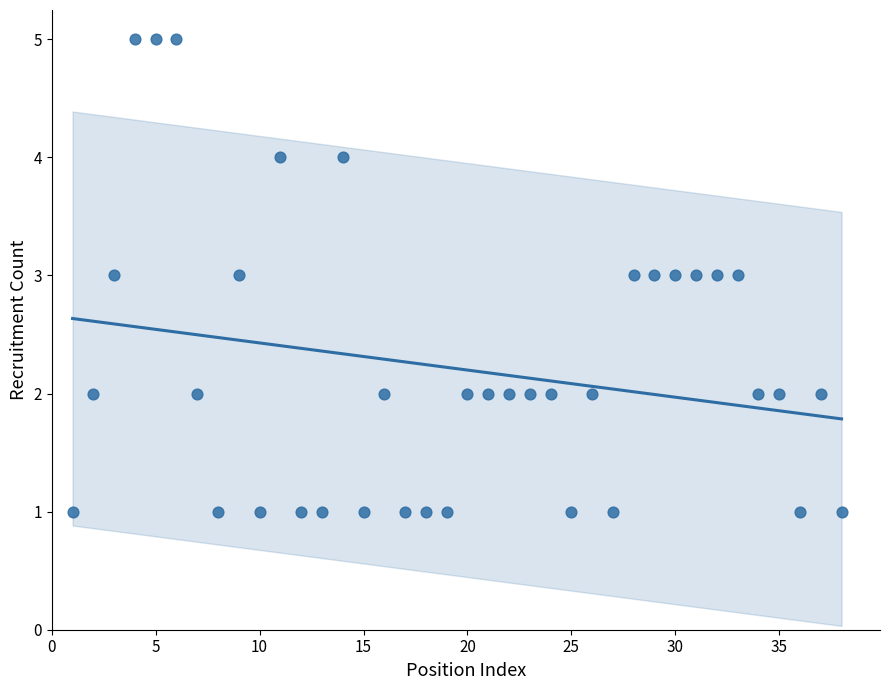

What is the range of Y values (max minus min)?

4